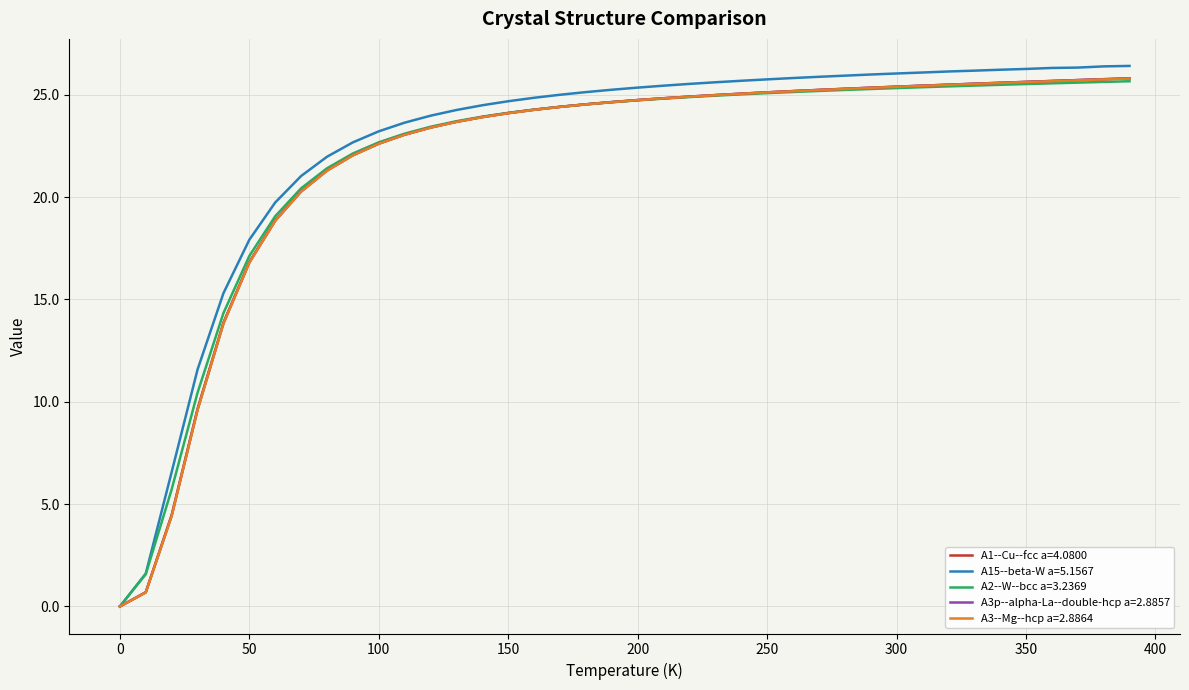

What is the maximum value for A2--W--bcc a=3.2369?

25.7